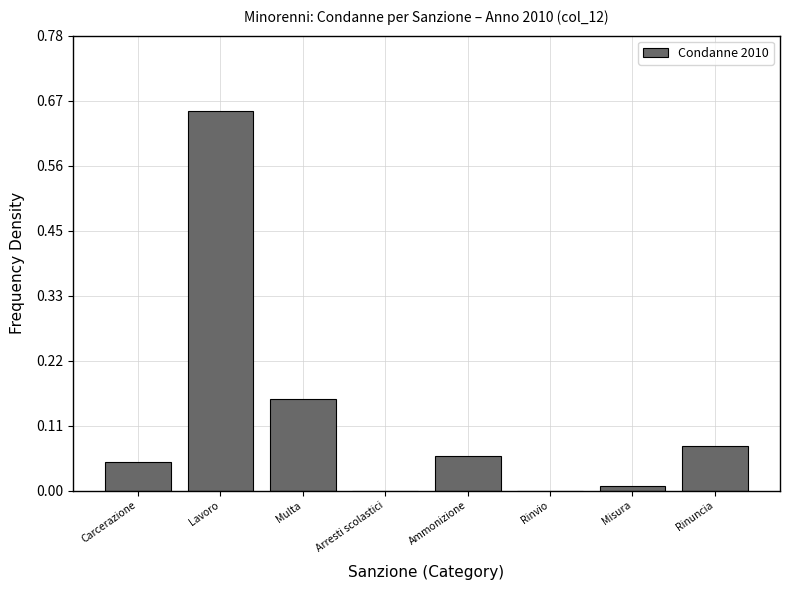

True or false: the data shows 0.0 at Misura.

True